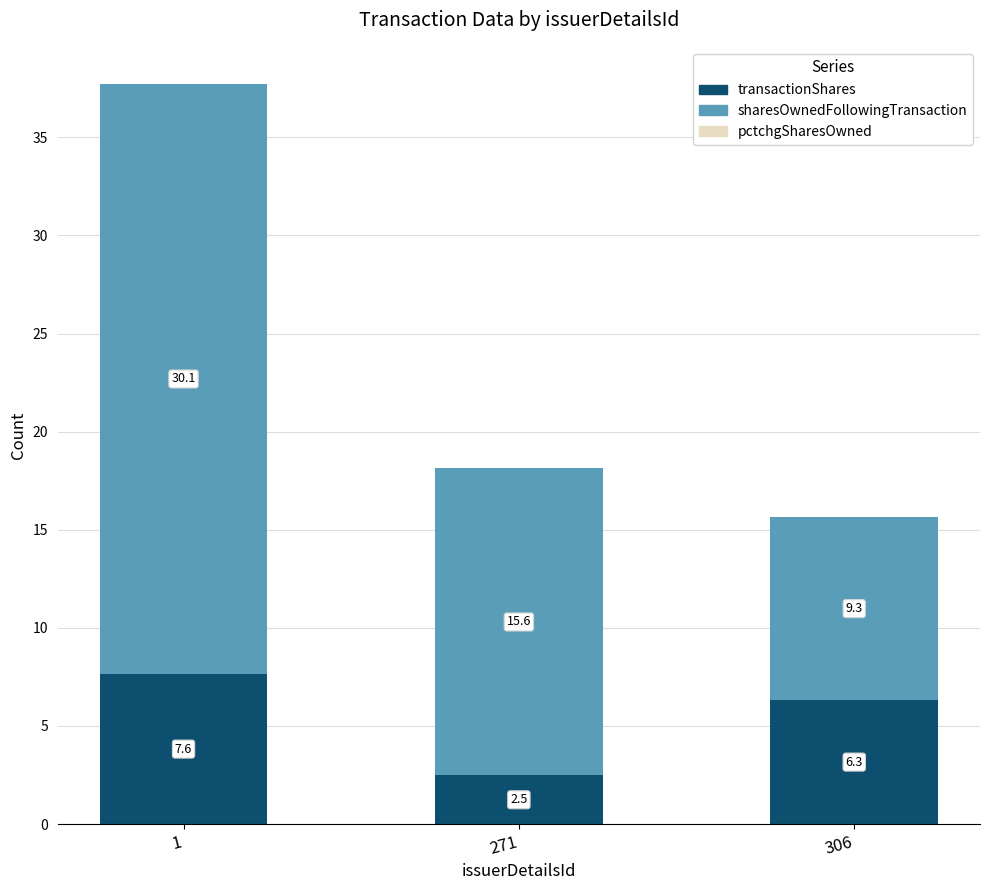

What is the total value across all series at 306?

15.6